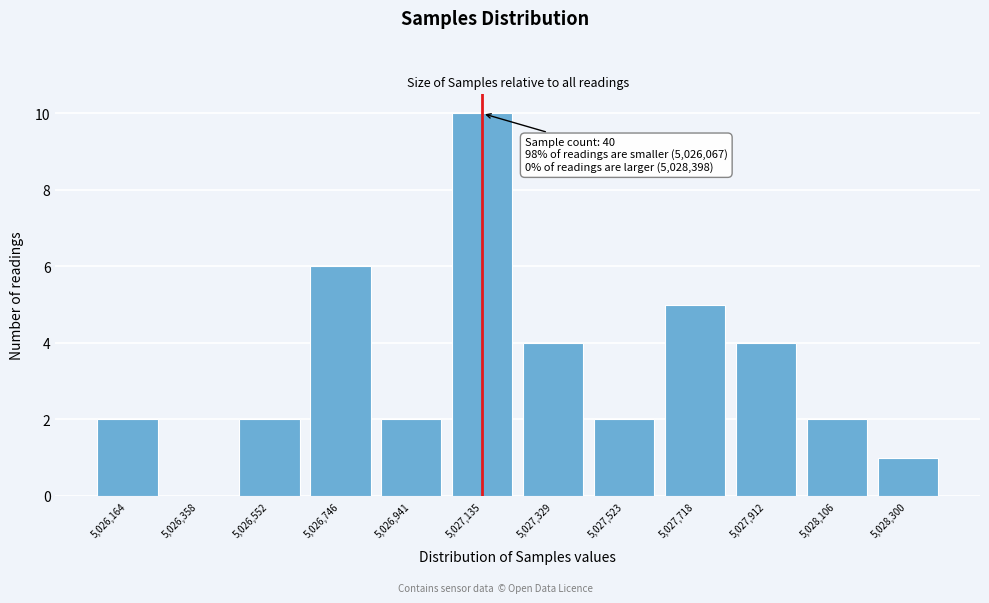

Which range on the x-axis has the tallest bar?

5027040 to 5027240